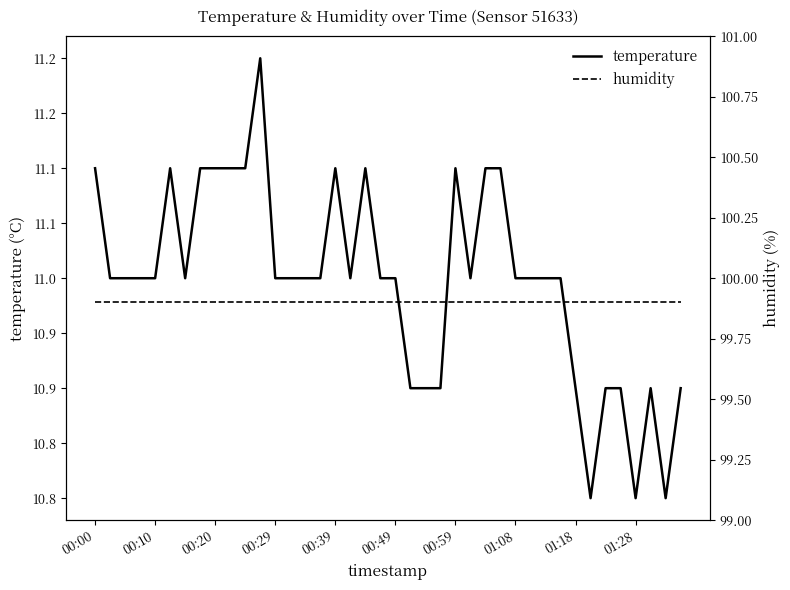

True or false: temperature and humidity intersect in this chart.

False